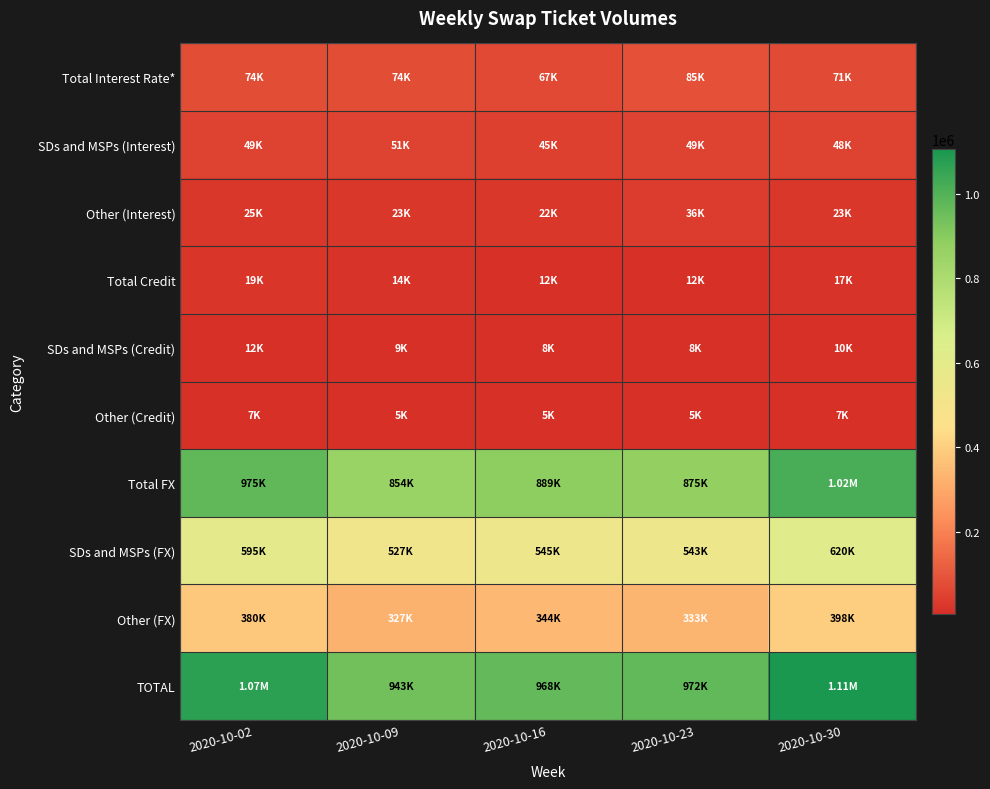

Reading right to left, what are all the values shown in this chart?

Total Interest Rate*: 2020-10-30=71293	2020-10-23=84660	2020-10-16=66741	2020-10-09=74312	2020-10-02=73539
SDs and MSPs (Interest): 2020-10-30=48091	2020-10-23=48516	2020-10-16=44513	2020-10-09=50966	2020-10-02=48917
Other (Interest): 2020-10-30=23202	2020-10-23=36144	2020-10-16=22228	2020-10-09=23346	2020-10-02=24622
Total Credit: 2020-10-30=16976	2020-10-23=12336	2020-10-16=12369	2020-10-09=14061	2020-10-02=19324
SDs and MSPs (Credit): 2020-10-30=10469	2020-10-23=7784	2020-10-16=7585	2020-10-09=8922	2020-10-02=11944
Other (Credit): 2020-10-30=6507	2020-10-23=4552	2020-10-16=4784	2020-10-09=5139	2020-10-02=7380
Total FX: 2020-10-30=1018256	2020-10-23=875097	2020-10-16=888519	2020-10-09=854310	2020-10-02=975359
SDs and MSPs (FX): 2020-10-30=620394	2020-10-23=542587	2020-10-16=544697	2020-10-09=527056	2020-10-02=595111
Other (FX): 2020-10-30=397863	2020-10-23=332509	2020-10-16=343821	2020-10-09=327254	2020-10-02=380248
TOTAL: 2020-10-30=1106526	2020-10-23=972092	2020-10-16=967629	2020-10-09=942682	2020-10-02=1068222